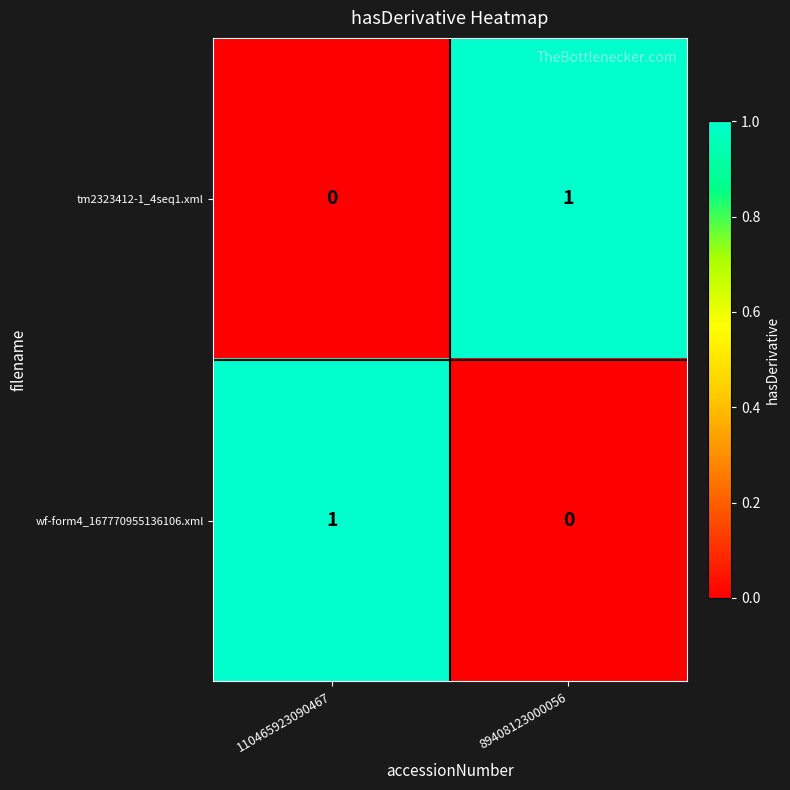

Reading left to right, extract all data points from this chart.

tm2323412-1_4seq1.xml: 0	1
wf-form4_167770955136106.xml: 1	0